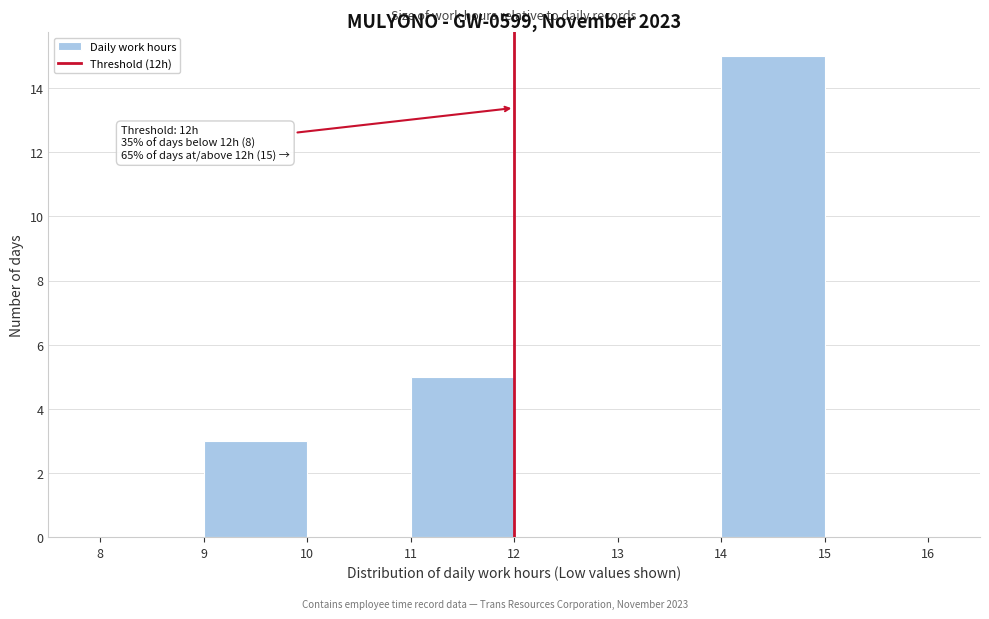

Over which range of the x-axis is the bar tallest?

14 to 15